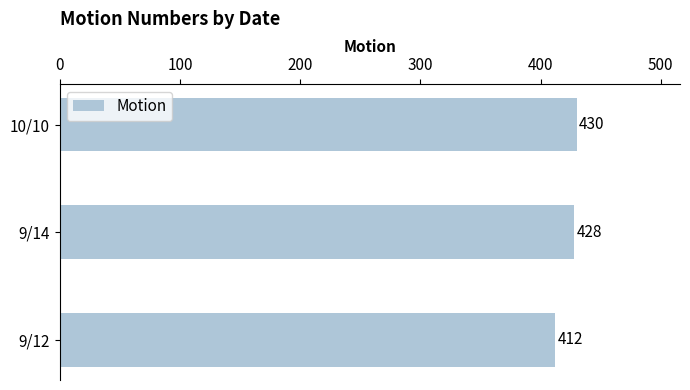

Which has a higher value, 9/14 or 9/12?

9/14